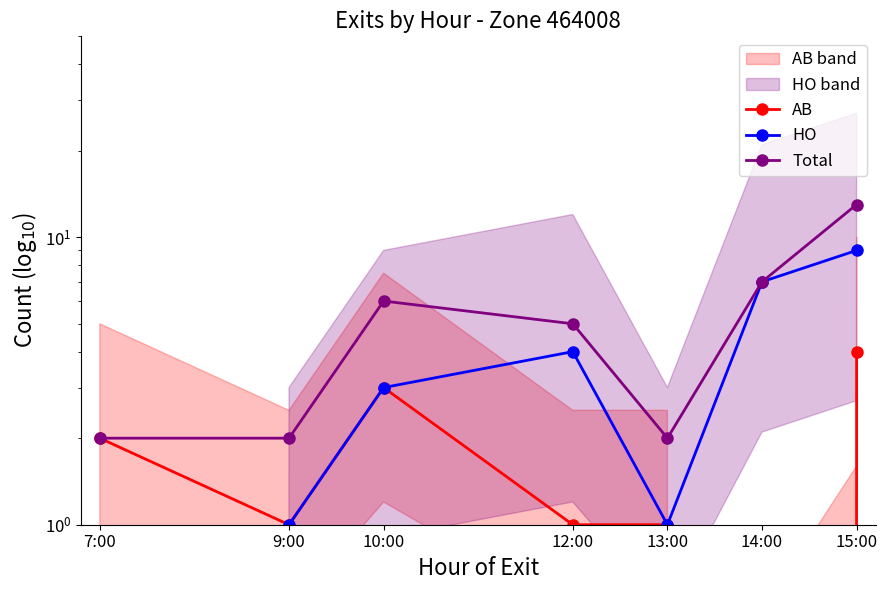

How many interior local peaks does the Total series have?

1